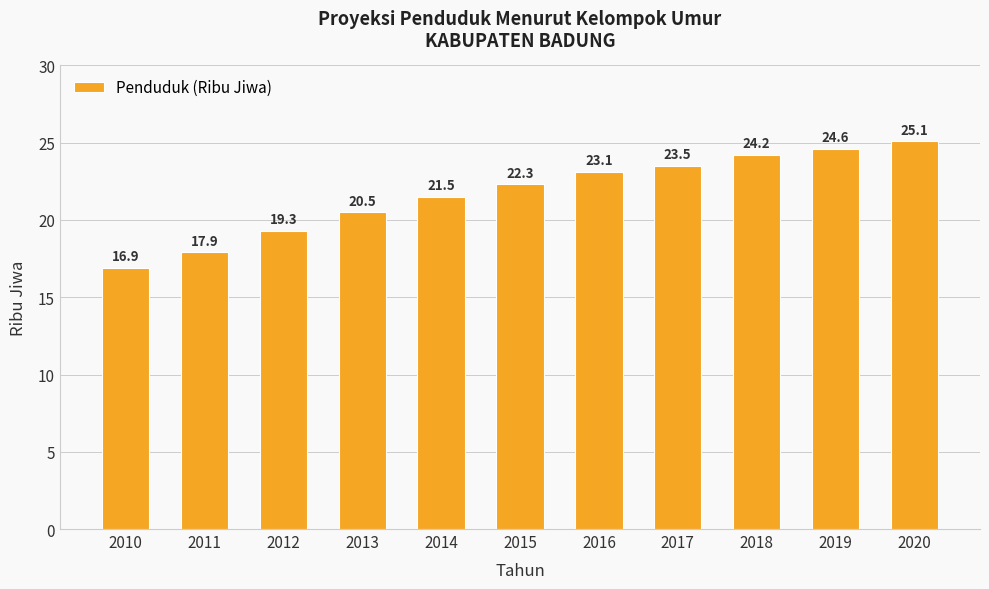

List the labels in order of value, smallest first.

2010, 2011, 2012, 2013, 2014, 2015, 2016, 2017, 2018, 2019, 2020